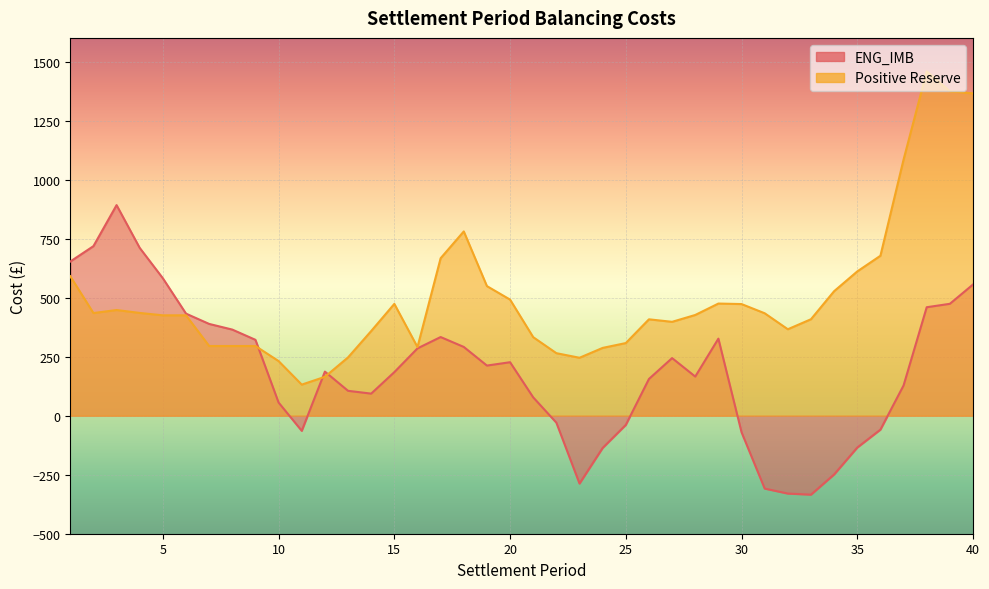

What are all the series names shown in the legend?

ENG_IMB, Positive Reserve